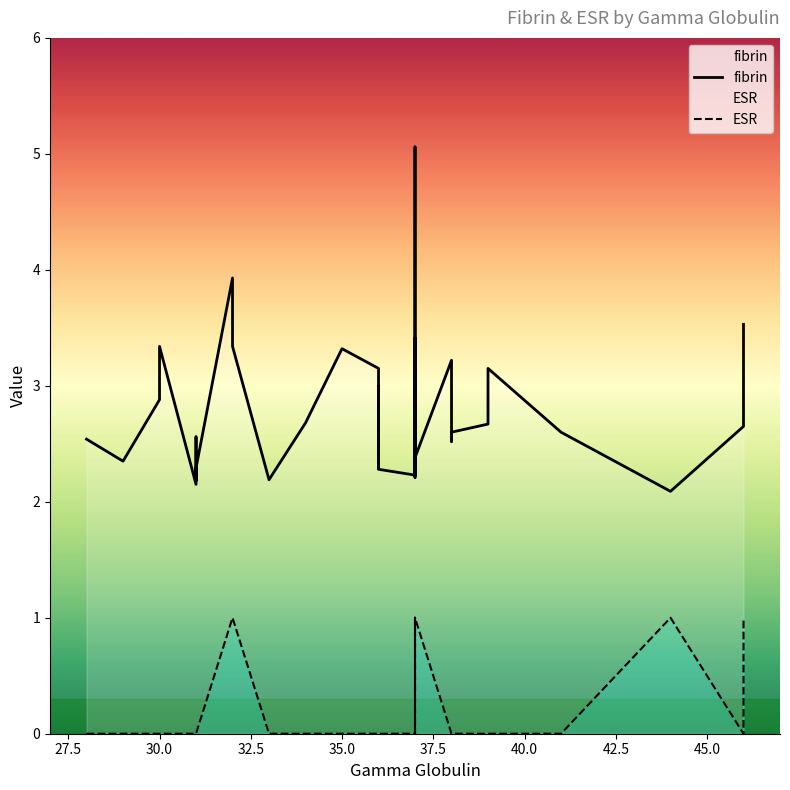

Count the number of data series in this chart.

2